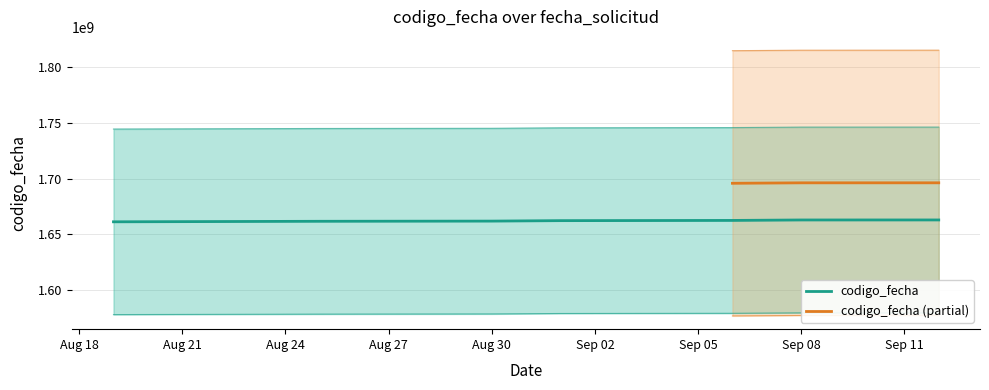

Where does the data first go above 1579253617?

2022-09-01